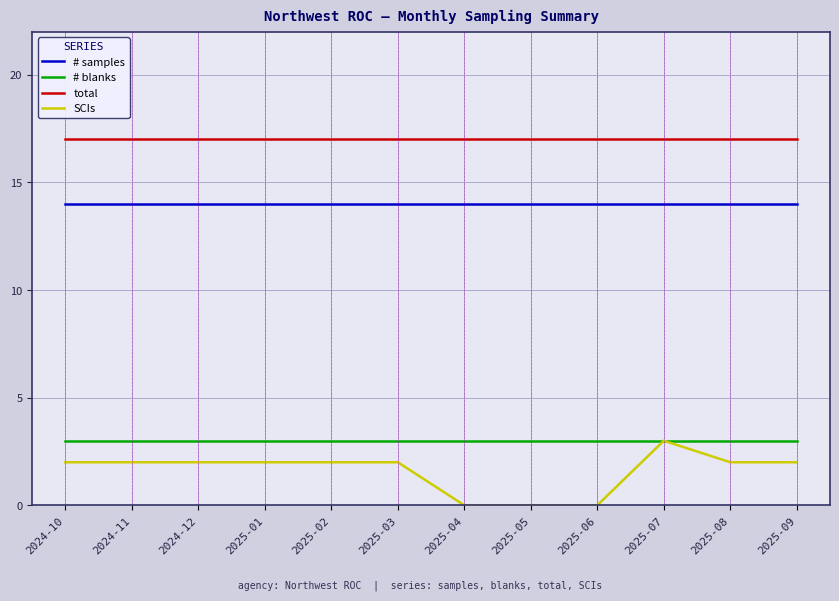

The value of # samples at 2025-04 is 6. True or false?

False